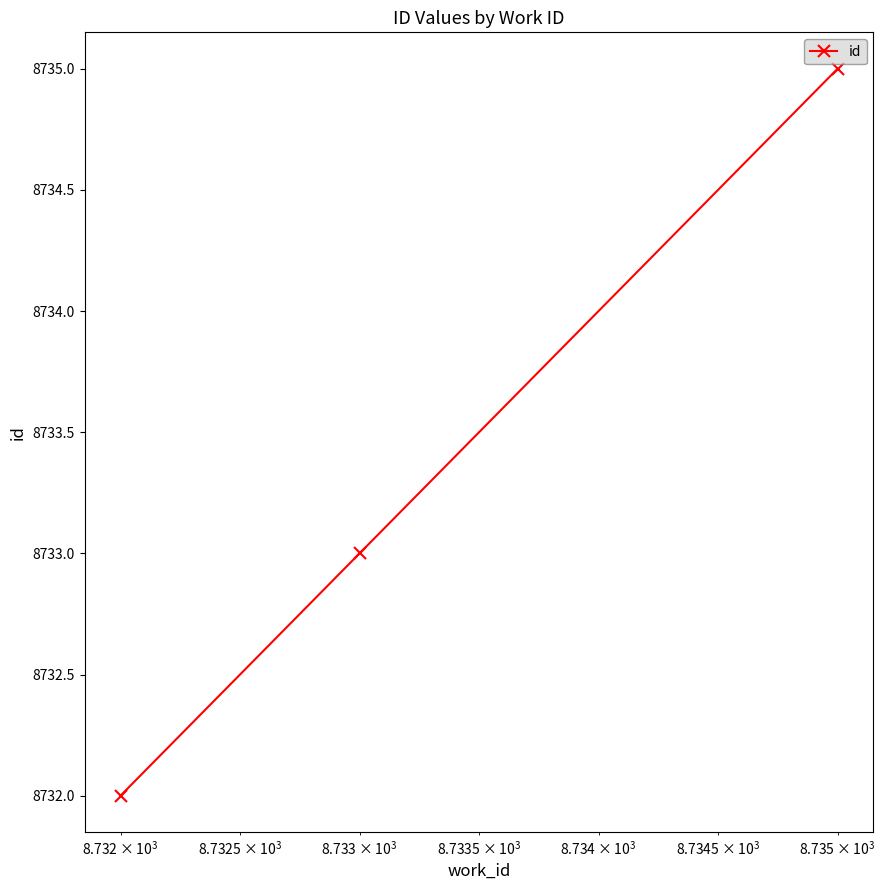

What is the difference between the maximum and minimum values?

3